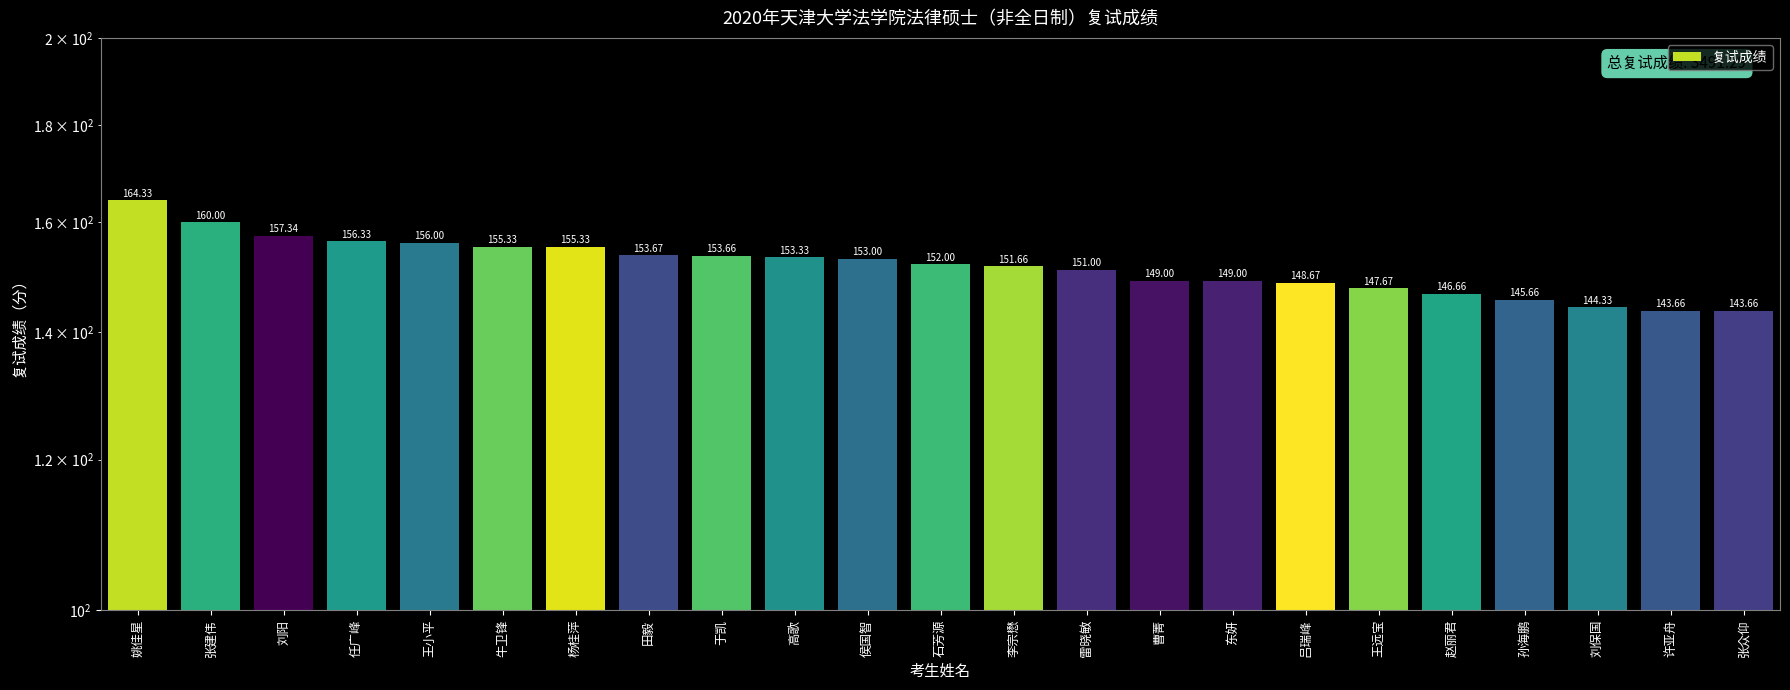

Reading left to right, extract all data points from this chart.

姚佳星=164.3	张建伟=160.0	刘阳=157.3	任广峰=156.3	王小平=156.0	牛卫锋=155.3	杨桂萍=155.3	田毅=153.7	于凯=153.7	高歌=153.3	侯国智=153.0	石芳源=152.0	李宗懋=151.7	雷晓敏=151.0	曹菁=149.0	东妍=149.0	吕瑞峰=148.7	王远宝=147.7	赵丽君=146.7	孙海鹏=145.7	刘保国=144.3	许亚舟=143.7	张众仰=143.7